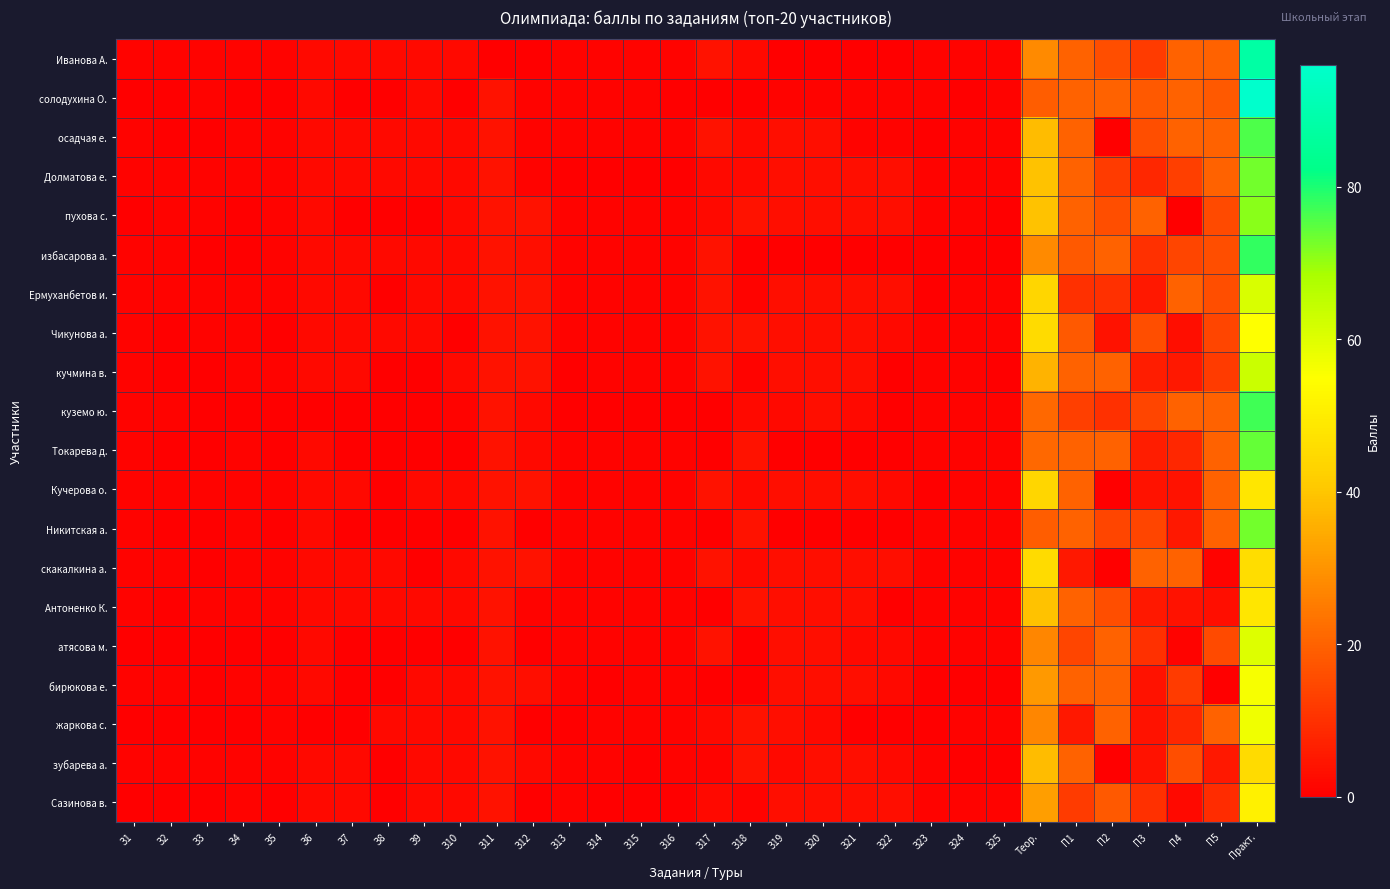

Reading left to right, transcribe all the data shown in this chart.

Иванова А.: З1=1	З2=1	З3=1	З4=1	З5=1	З6=2	З7=2	З8=2	З9=2	З10=2	З11=0	З12=0	З13=1	З14=1	З15=1	З16=1	З17=4	З18=2	З19=0	З20=0	З21=0	З22=0	З23=1	З24=1	З25=1	Теор.=28	П1=20	П2=16	П3=12	П4=20	П5=20	Практ.=88
солодухина О.: З1=0	З2=0	З3=1	З4=0	З5=0	З6=2	З7=0	З8=0	З9=2	З10=0	З11=4	З12=1	З13=1	З14=1	З15=1	З16=0	З17=0	З18=0	З19=1	З20=1	З21=1	З22=1	З23=1	З24=0	З25=1	Теор.=19	П1=20	П2=20	П3=18	П4=20	П5=18	Практ.=96
осадчая е.: З1=1	З2=0	З3=0	З4=1	З5=1	З6=2	З7=2	З8=2	З9=2	З10=2	З11=4	З12=1	З13=1	З14=1	З15=1	З16=1	З17=4	З18=2	З19=3	З20=3	З21=1	З22=1	З23=0	З24=1	З25=1	Теор.=38	П1=20	П2=0	П3=16	П4=20	П5=20	Практ.=76
Долматова е.: З1=1	З2=1	З3=1	З4=1	З5=1	З6=2	З7=2	З8=2	З9=2	З10=2	З11=4	З12=1	З13=0	З14=0	З15=0	З16=0	З17=2	З18=2	З19=3	З20=3	З21=3	З22=3	З23=1	З24=1	З25=1	Теор.=39	П1=20	П2=12	П3=8	П4=13	П5=20	Практ.=73
пухова с.: З1=0	З2=1	З3=1	З4=0	З5=1	З6=2	З7=0	З8=0	З9=0	З10=2	З11=4	З12=4	З13=1	З14=1	З15=1	З16=1	З17=2	З18=4	З19=3	З20=3	З21=3	З22=3	З23=1	З24=1	З25=0	Теор.=39	П1=20	П2=16	П3=20	П4=0	П5=15	Практ.=71
избасарова а.: З1=1	З2=1	З3=0	З4=0	З5=1	З6=2	З7=2	З8=2	З9=2	З10=2	З11=4	З12=3	З13=1	З14=1	З15=1	З16=1	З17=4	З18=0	З19=0	З20=0	З21=0	З22=0	З23=0	З24=0	З25=0	Теор.=28	П1=18	П2=20	П3=10	П4=14	П5=16	Практ.=78
Ермуханбетов и.: З1=1	З2=1	З3=1	З4=1	З5=1	З6=2	З7=2	З8=0	З9=2	З10=2	З11=4	З12=4	З13=1	З14=1	З15=1	З16=1	З17=4	З18=1	З19=3	З20=3	З21=3	З22=3	З23=0	З24=1	З25=1	Теор.=44	П1=10	П2=10	П3=5	П4=20	П5=16	Практ.=61
Чикунова а.: З1=1	З2=0	З3=1	З4=1	З5=0	З6=2	З7=2	З8=2	З9=2	З10=0	З11=4	З12=4	З13=1	З14=1	З15=1	З16=1	З17=4	З18=4	З19=3	З20=3	З21=3	З22=2	З23=1	З24=1	З25=1	Теор.=45	П1=18	П2=4	П3=16	П4=3	П5=14	Практ.=55
кучмина в.: З1=1	З2=0	З3=0	З4=1	З5=1	З6=2	З7=2	З8=0	З9=0	З10=2	З11=4	З12=4	З13=0	З14=1	З15=1	З16=1	З17=4	З18=1	З19=3	З20=3	З21=3	З22=0	З23=1	З24=1	З25=0	Теор.=36	П1=20	П2=20	П3=6	П4=5	П5=12	Практ.=63
куземо ю.: З1=1	З2=1	З3=0	З4=0	З5=0	З6=0	З7=0	З8=0	З9=0	З10=1	З11=4	З12=2	З13=0	З14=0	З15=0	З16=0	З17=0	З18=2	З19=2	З20=3	З21=2	З22=0	З23=1	З24=1	З25=1	Теор.=21	П1=13	П2=10	П3=14	П4=20	П5=20	Практ.=77
Токарева д.: З1=1	З2=0	З3=0	З4=1	З5=0	З6=2	З7=0	З8=0	З9=0	З10=0	З11=4	З12=2	З13=1	З14=1	З15=1	З16=1	З17=0	З18=4	З19=0	З20=0	З21=0	З22=0	З23=1	З24=1	З25=1	Теор.=21	П1=20	П2=20	П3=6	П4=8	П5=20	Практ.=74
Кучерова о.: З1=1	З2=1	З3=1	З4=1	З5=1	З6=2	З7=2	З8=0	З9=2	З10=2	З11=4	З12=4	З13=1	З14=1	З15=1	З16=1	З17=4	З18=2	З19=3	З20=3	З21=3	З22=2	З23=0	З24=1	З25=1	Теор.=44	П1=20	П2=0	П3=4	П4=4	П5=20	Практ.=48
Никитская а.: З1=1	З2=0	З3=0	З4=1	З5=0	З6=2	З7=0	З8=0	З9=0	З10=0	З11=4	З12=0	З13=1	З14=1	З15=1	З16=1	З17=0	З18=4	З19=0	З20=0	З21=0	З22=0	З23=1	З24=1	З25=1	Теор.=19	П1=20	П2=14	П3=14	П4=5	П5=20	Практ.=73
скакалкина а.: З1=1	З2=1	З3=0	З4=1	З5=1	З6=2	З7=2	З8=2	З9=0	З10=2	З11=4	З12=4	З13=1	З14=1	З15=1	З16=1	З17=4	З18=2	З19=3	З20=3	З21=3	З22=3	З23=1	З24=1	З25=1	Теор.=45	П1=5	П2=0	П3=20	П4=20	П5=1	Практ.=46
Антоненко К.: З1=1	З2=0	З3=1	З4=1	З5=1	З6=2	З7=2	З8=2	З9=2	З10=2	З11=4	З12=1	З13=1	З14=1	З15=1	З16=1	З17=0	З18=4	З19=3	З20=3	З21=3	З22=0	З23=1	З24=1	З25=1	Теор.=39	П1=20	П2=16	П3=5	П4=4	П5=3	Практ.=48
атясова м.: З1=0	З2=0	З3=0	З4=0	З5=0	З6=2	З7=0	З8=0	З9=0	З10=0	З11=4	З12=0	З13=1	З14=1	З15=1	З16=1	З17=4	З18=0	З19=3	З20=3	З21=2	З22=2	З23=1	З24=1	З25=1	Теор.=27	П1=14	П2=20	П3=10	П4=1	П5=15	Практ.=60
бирюкова е.: З1=1	З2=1	З3=0	З4=1	З5=1	З6=2	З7=0	З8=0	З9=2	З10=2	З11=4	З12=3	З13=1	З14=0	З15=1	З16=1	З17=0	З18=0	З19=3	З20=3	З21=3	З22=2	З23=0	З24=0	З25=0	Теор.=31	П1=20	П2=20	П3=4	П4=12	П5=0	Практ.=56
жаркова с.: З1=0	З2=0	З3=0	З4=0	З5=1	З6=0	З7=0	З8=2	З9=2	З10=2	З11=4	З12=0	З13=0	З14=1	З15=1	З16=1	З17=2	З18=4	З19=3	З20=2	З21=0	З22=0	З23=0	З24=1	З25=1	Теор.=27	П1=5	П2=20	П3=4	П4=8	П5=20	Практ.=57
зубарева а.: З1=1	З2=1	З3=1	З4=1	З5=1	З6=2	З7=2	З8=0	З9=2	З10=2	З11=4	З12=2	З13=1	З14=1	З15=0	З16=1	З17=1	З18=4	З19=2	З20=3	З21=3	З22=2	З23=1	З24=0	З25=0	Теор.=38	П1=20	П2=0	П3=4	П4=16	П5=5	Практ.=45
Сазинова в.: З1=0	З2=0	З3=0	З4=1	З5=0	З6=2	З7=2	З8=0	З9=2	З10=2	З11=4	З12=0	З13=1	З14=0	З15=0	З16=0	З17=2	З18=1	З19=3	З20=3	З21=3	З22=3	З23=1	З24=1	З25=1	Теор.=32	П1=12	П2=18	П3=10	П4=2	П5=9	Практ.=51